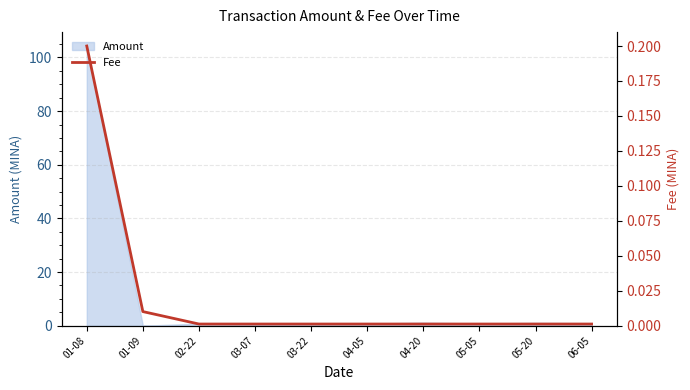

The chart shows a value of 0.0 at 02-22. True or false?

True